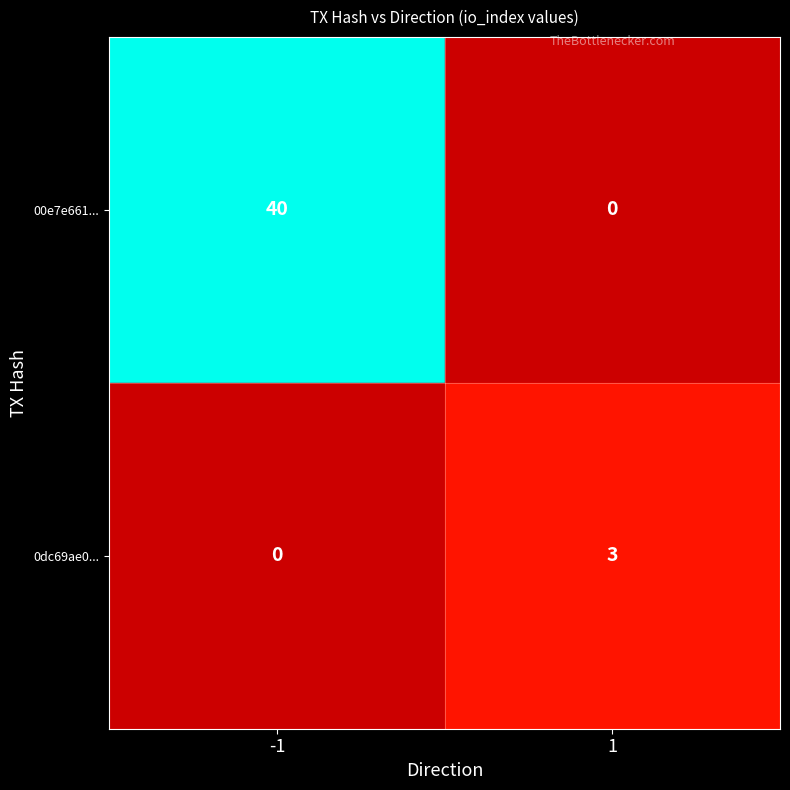

Is it true that 0dc69ae0... equals 2 at 1?

False